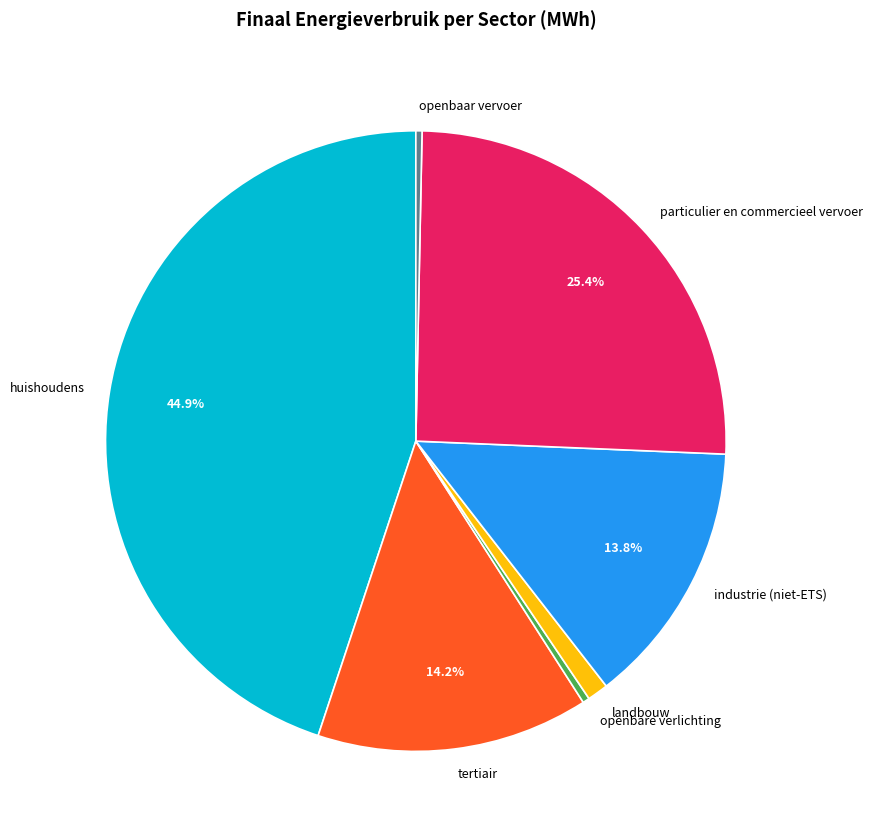

How many slices are in this pie chart?

7